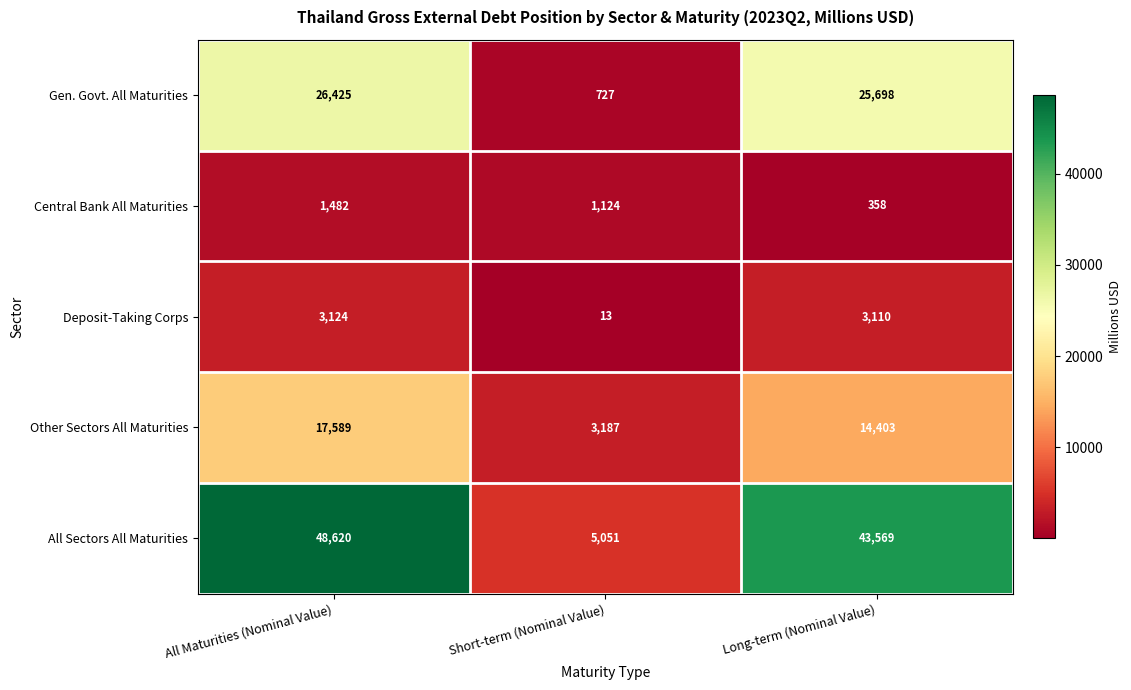

Rank the series at Long-term (Nominal Value) from highest to lowest value.

All Sectors All Maturities, Gen. Govt. All Maturities, Other Sectors All Maturities, Deposit-Taking Corps, Central Bank All Maturities